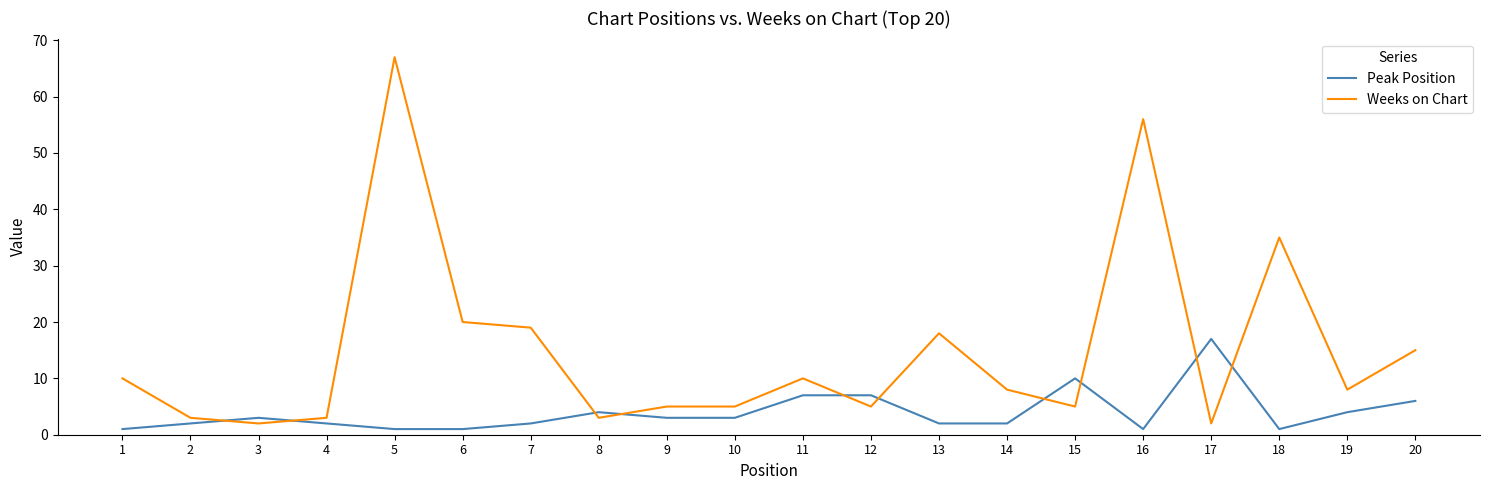

What is the difference between the highest and lowest values at 18?

34